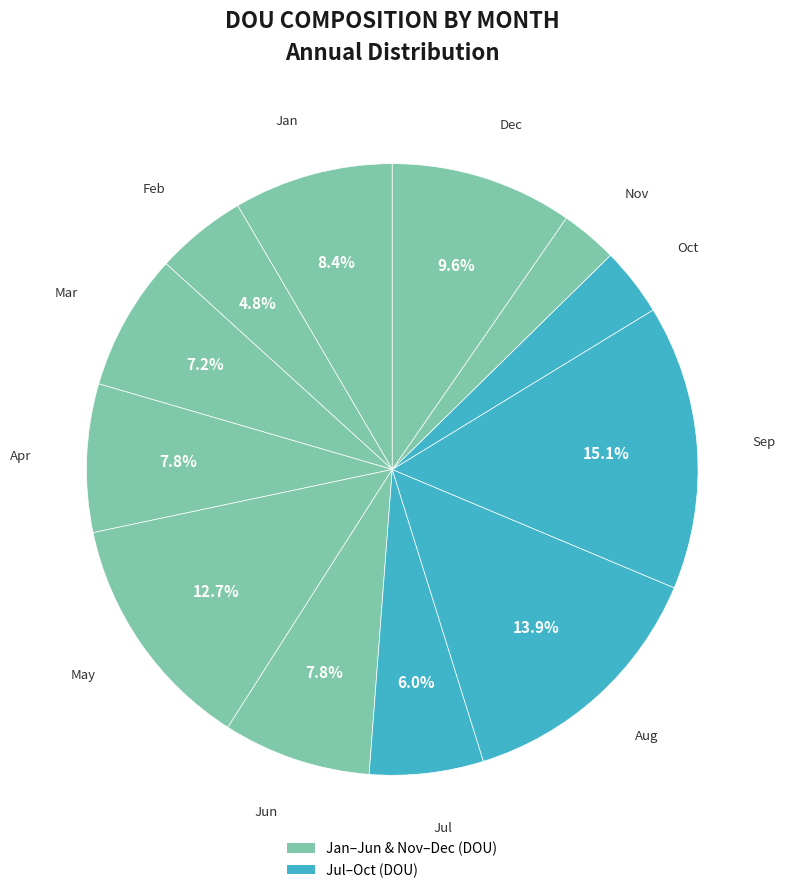

How many slices are in this pie chart?

12